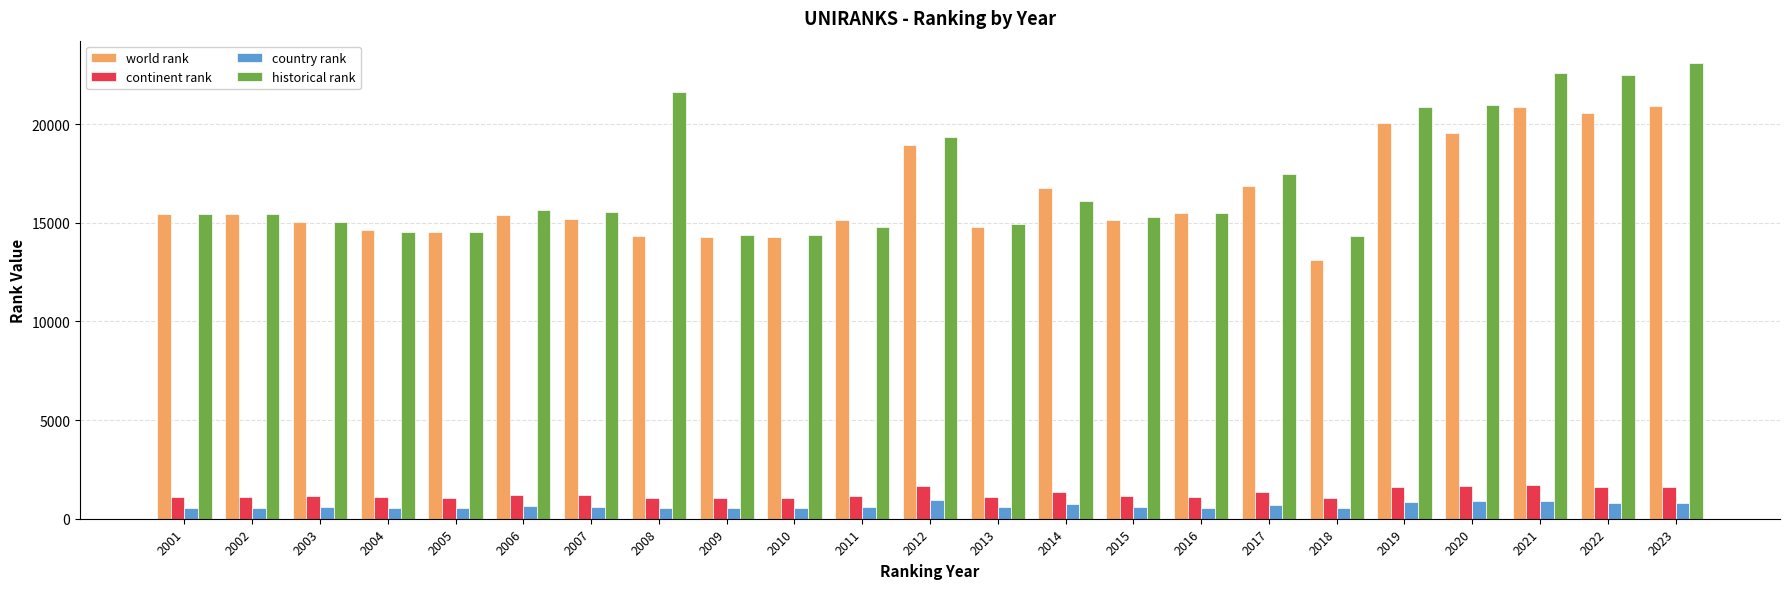

The value of world rank at 2016 is 15469.0. True or false?

True